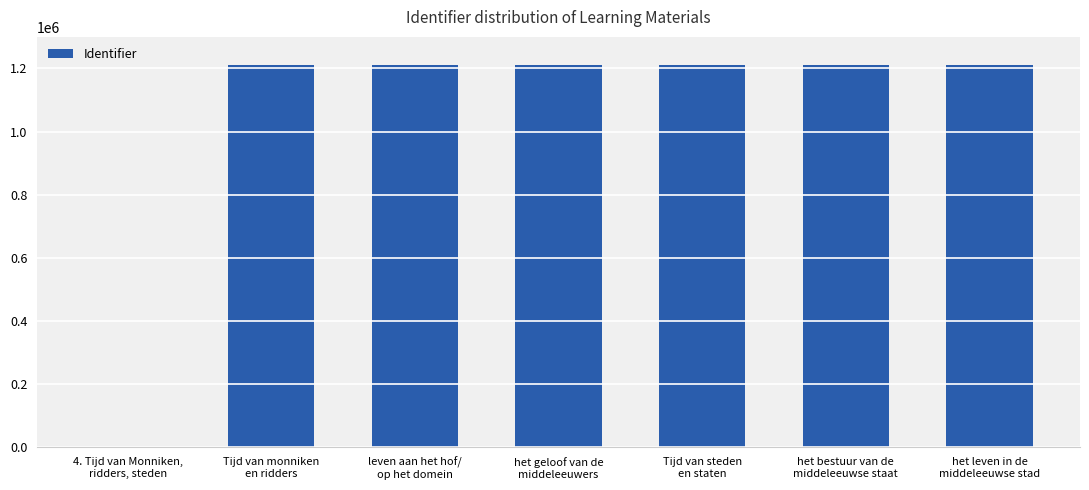

What is the sum of the values at het bestuur van de
middeleeuwse staat and het geloof van de
middeleeuwers?

2420020